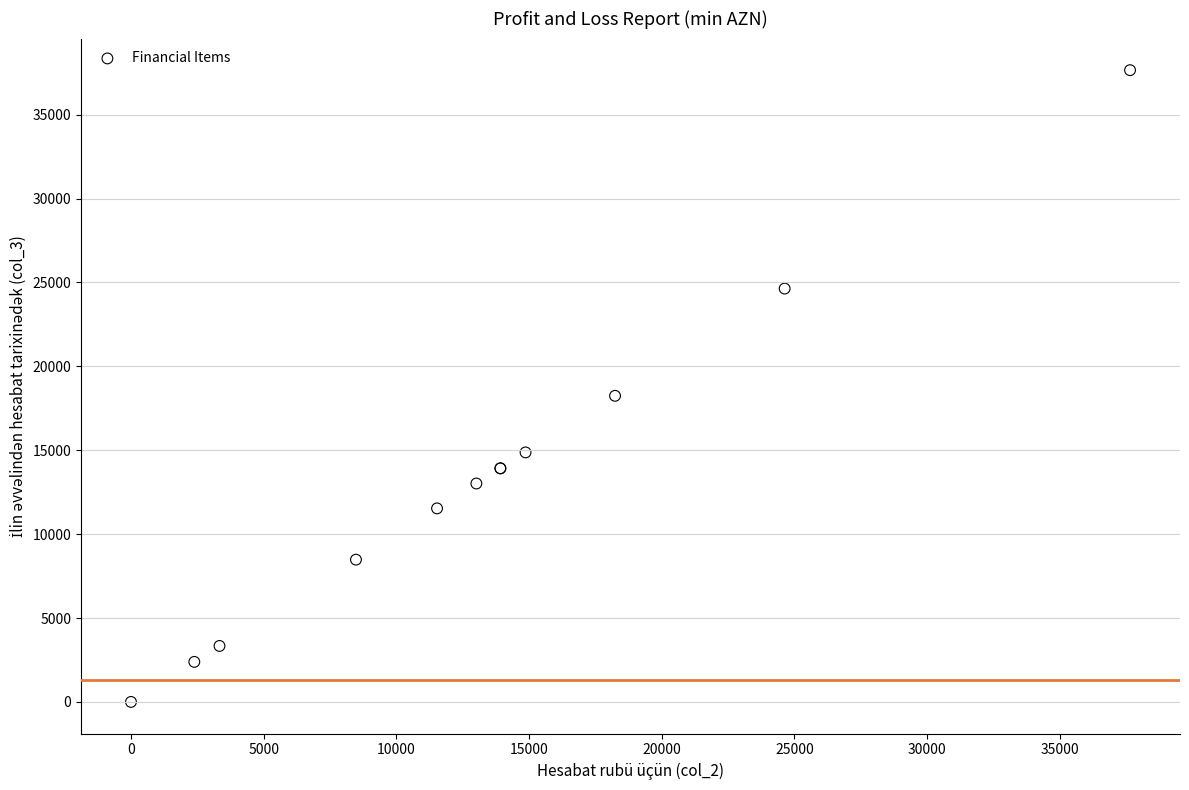

What Y value in the scatter plot is closest to 18824?

18241.7